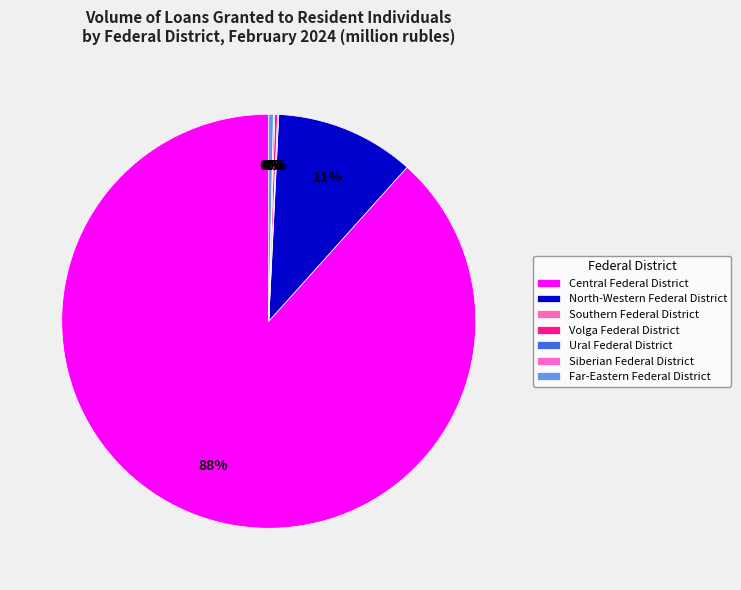

The Far-Eastern Federal District slice represents 14% of the pie. True or false?

False